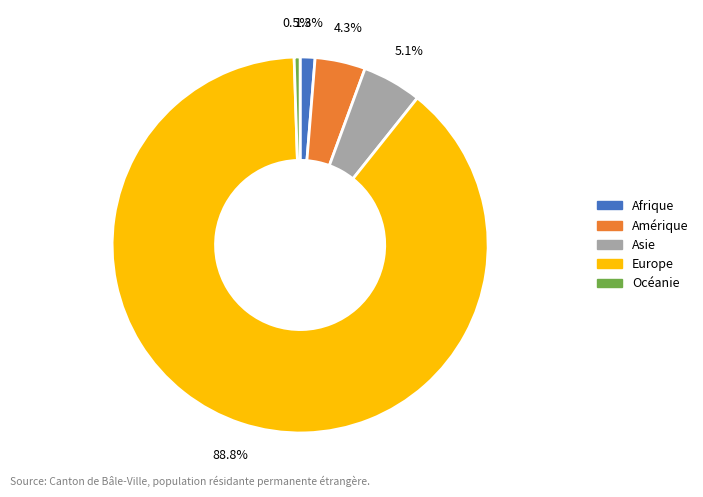

What is the largest slice in the pie chart?

Europe